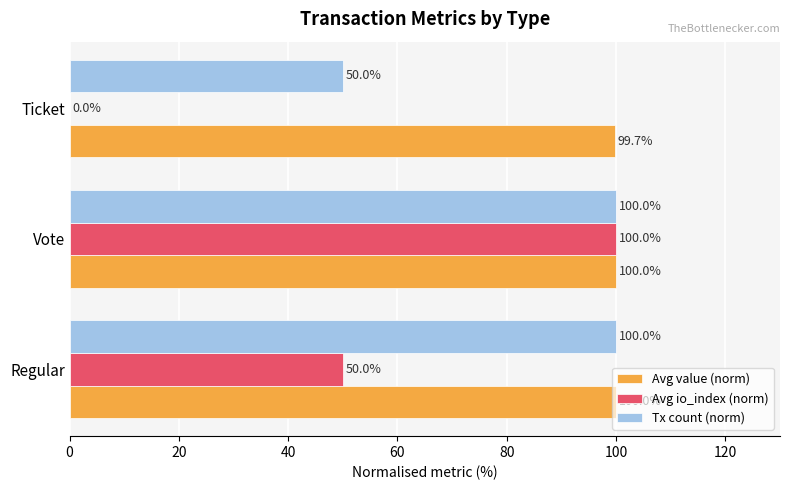

Which series has the largest total across all categories?

Avg value (norm)